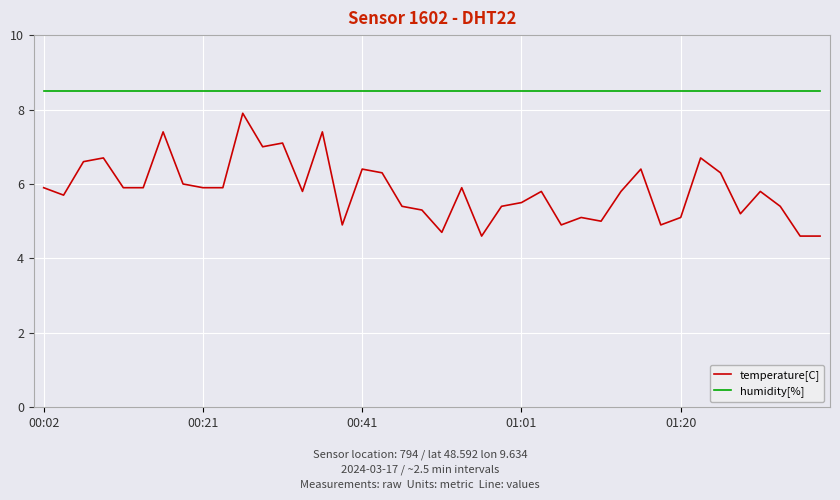

What is the average value of the humidity[%] series?

8.5